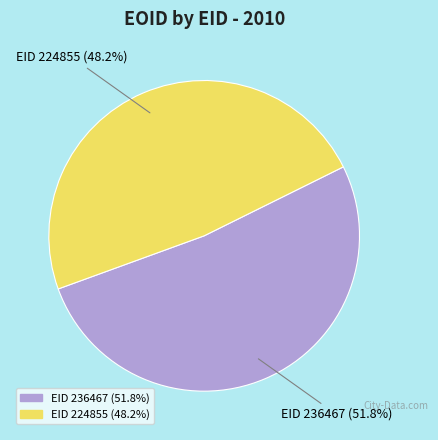

Does any single category account for the majority?

Yes